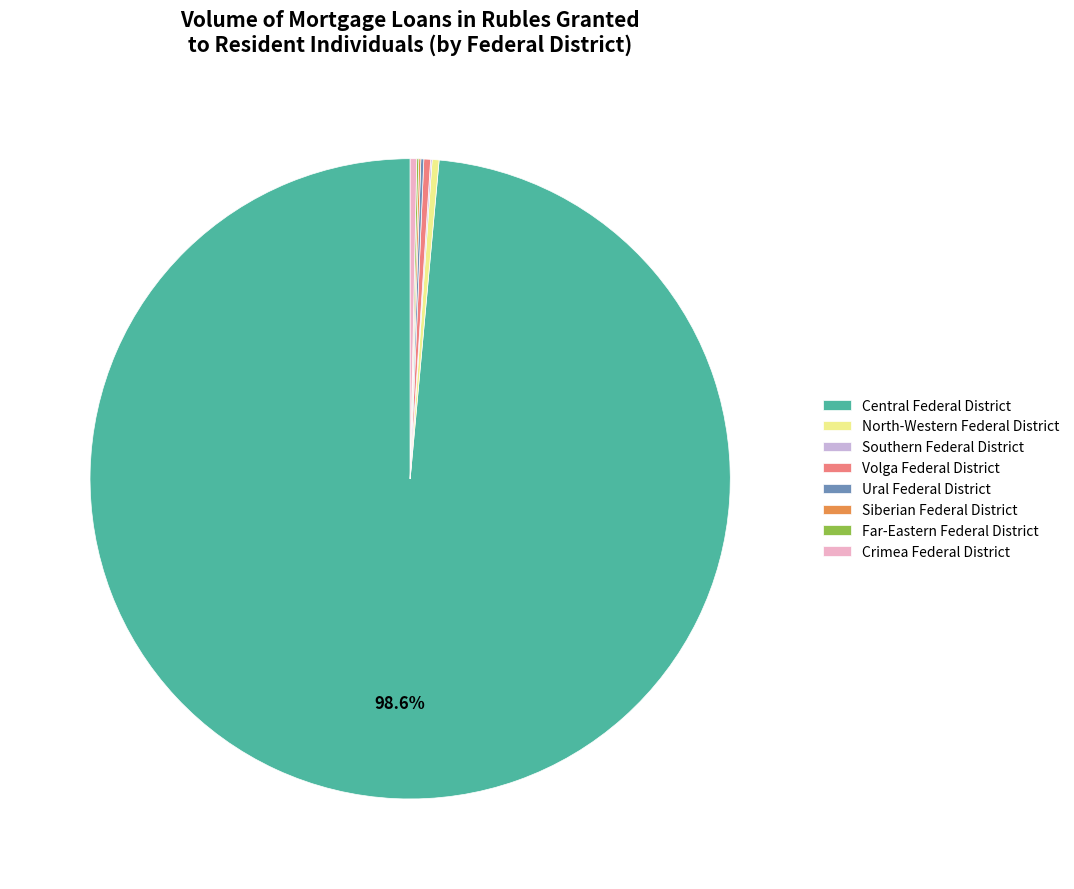

To the nearest percent, what percentage of the pie is Central Federal District?

99%